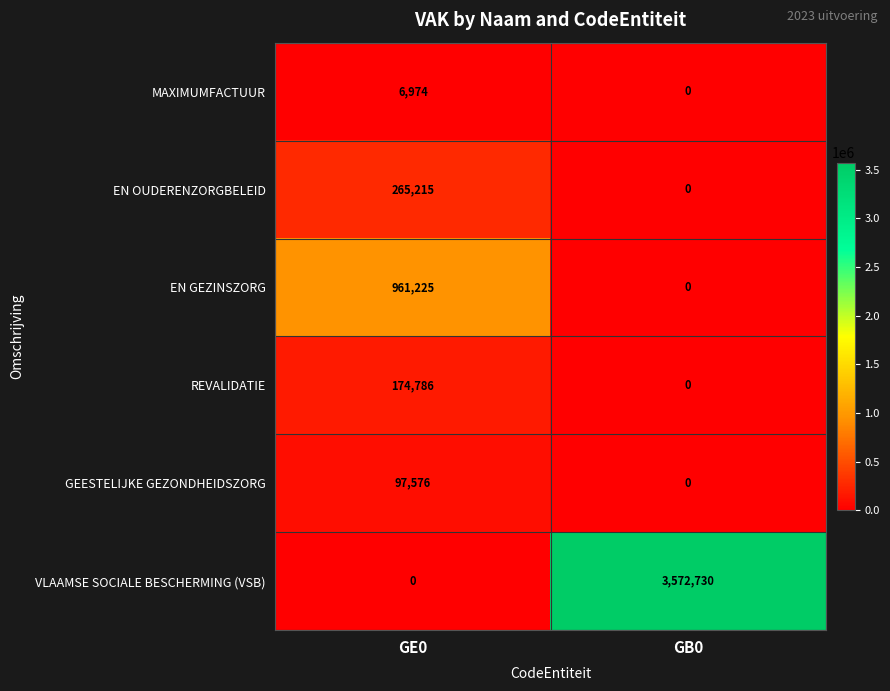

What is the sum of all EN GEZINSZORG values?

961225